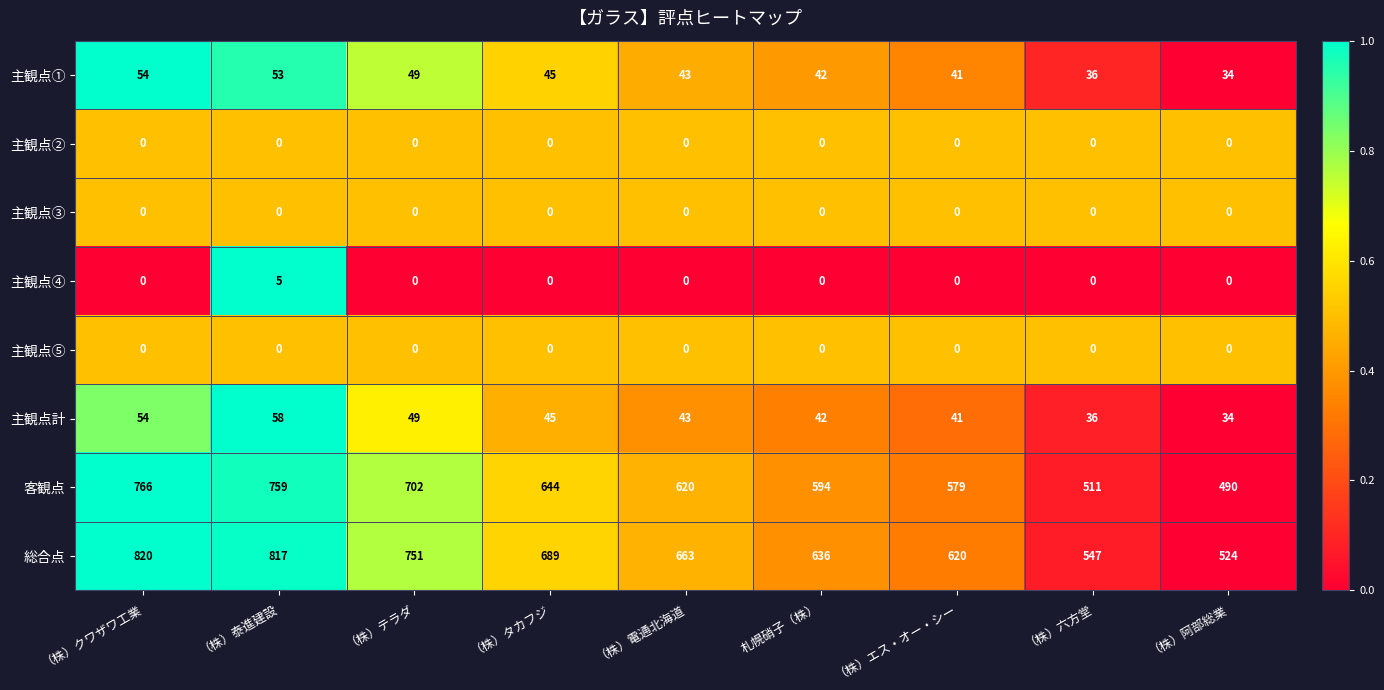

The 客観点 series shows 1264 at （株）クワザワ工業. True or false?

False